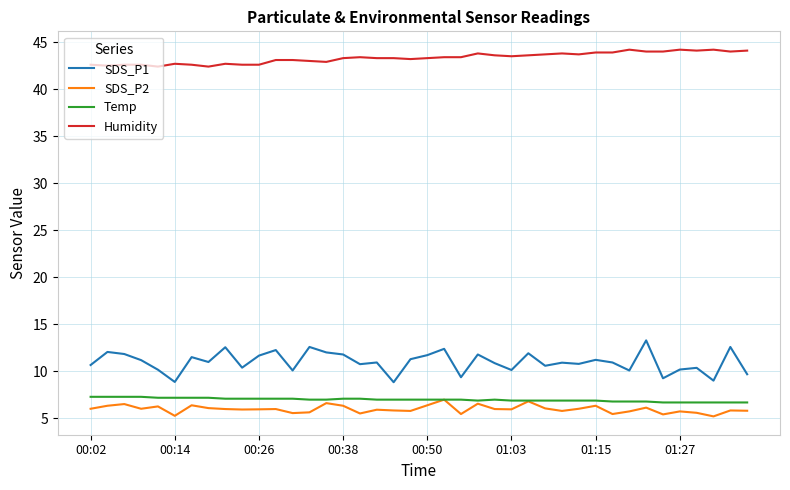

What is the maximum value for Temp?

7.3